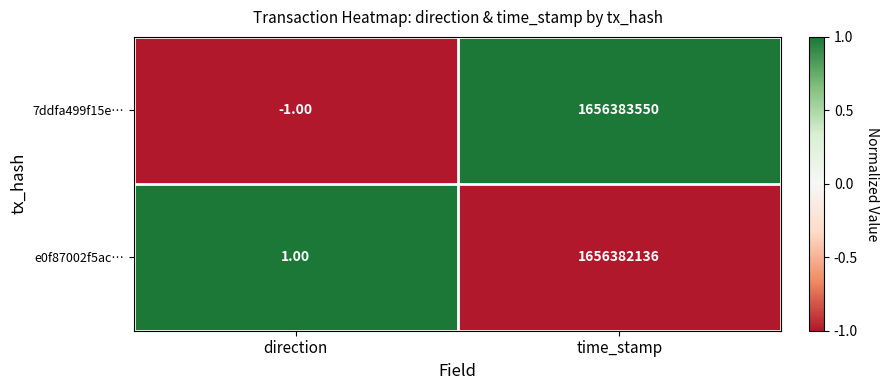

How many data points in e0f87002f5ac… are less than 1656382136?

1